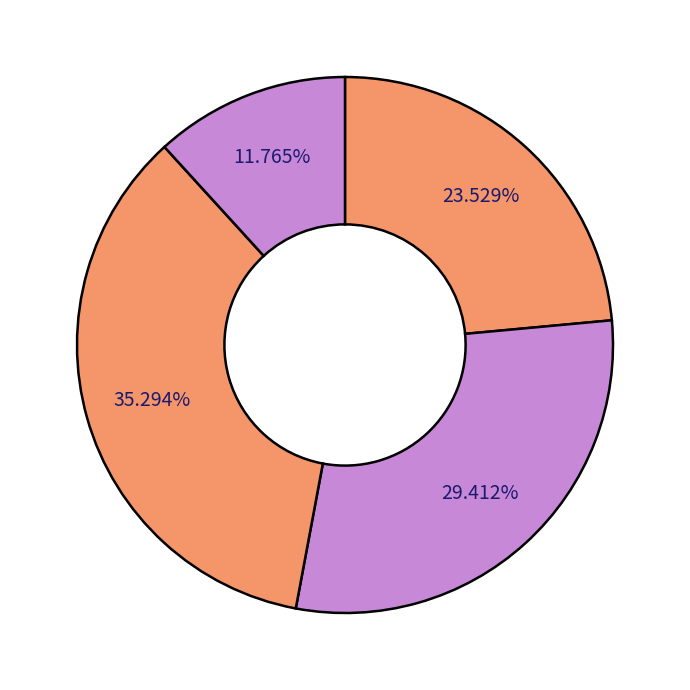

Count the number of slices in the pie.

4